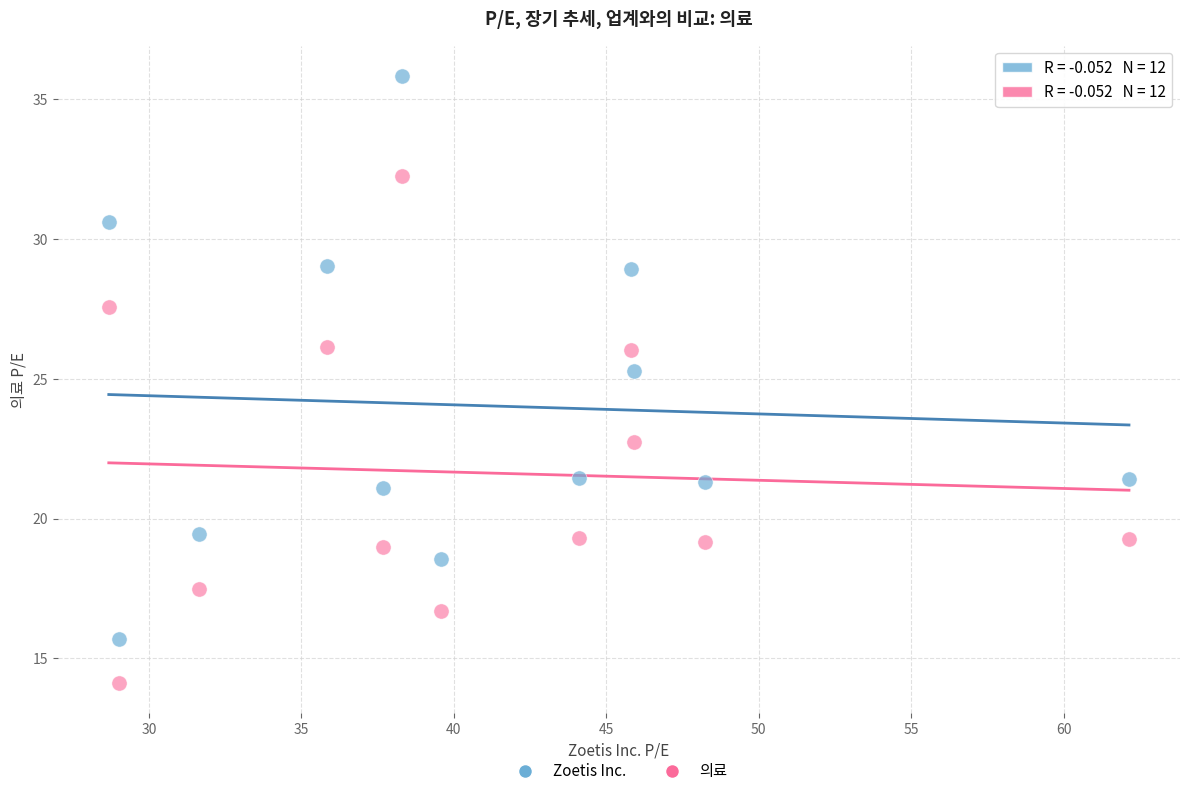

Which series contains the lowest Y value?

의료